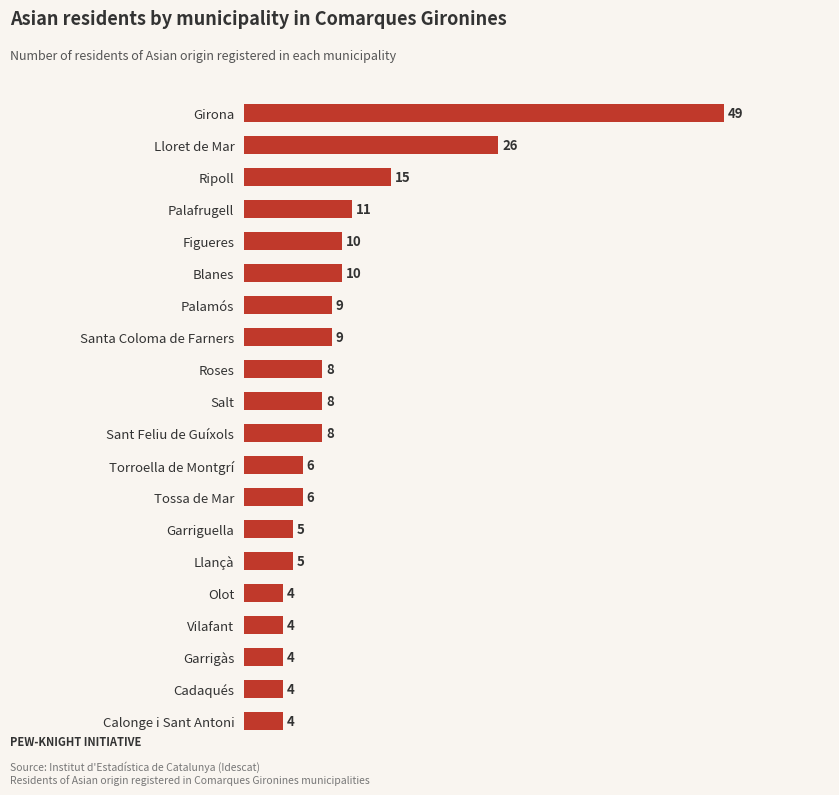

What is the difference between the maximum and minimum values?

45